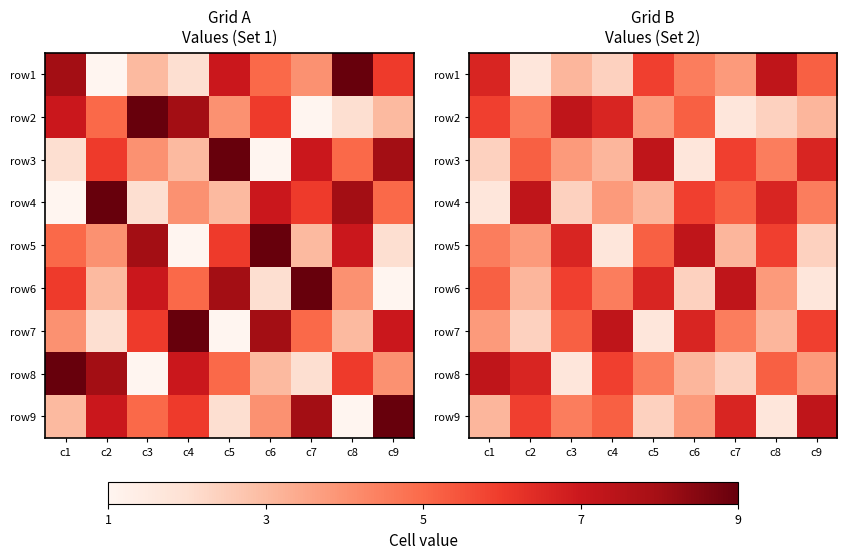

Between c2 and c3, which is larger?

c3